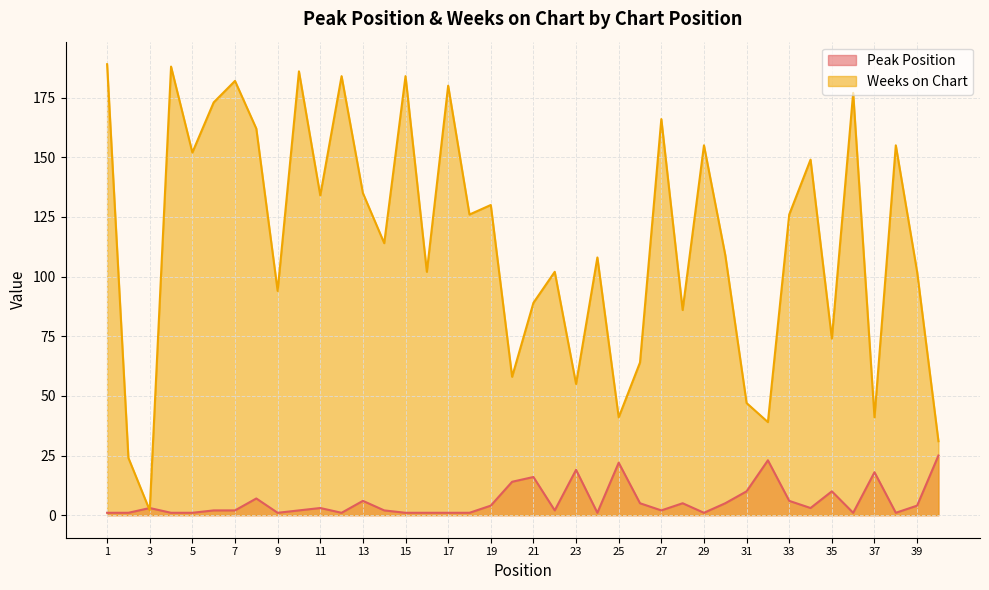

The value of Peak Position at 11 is 3. True or false?

True